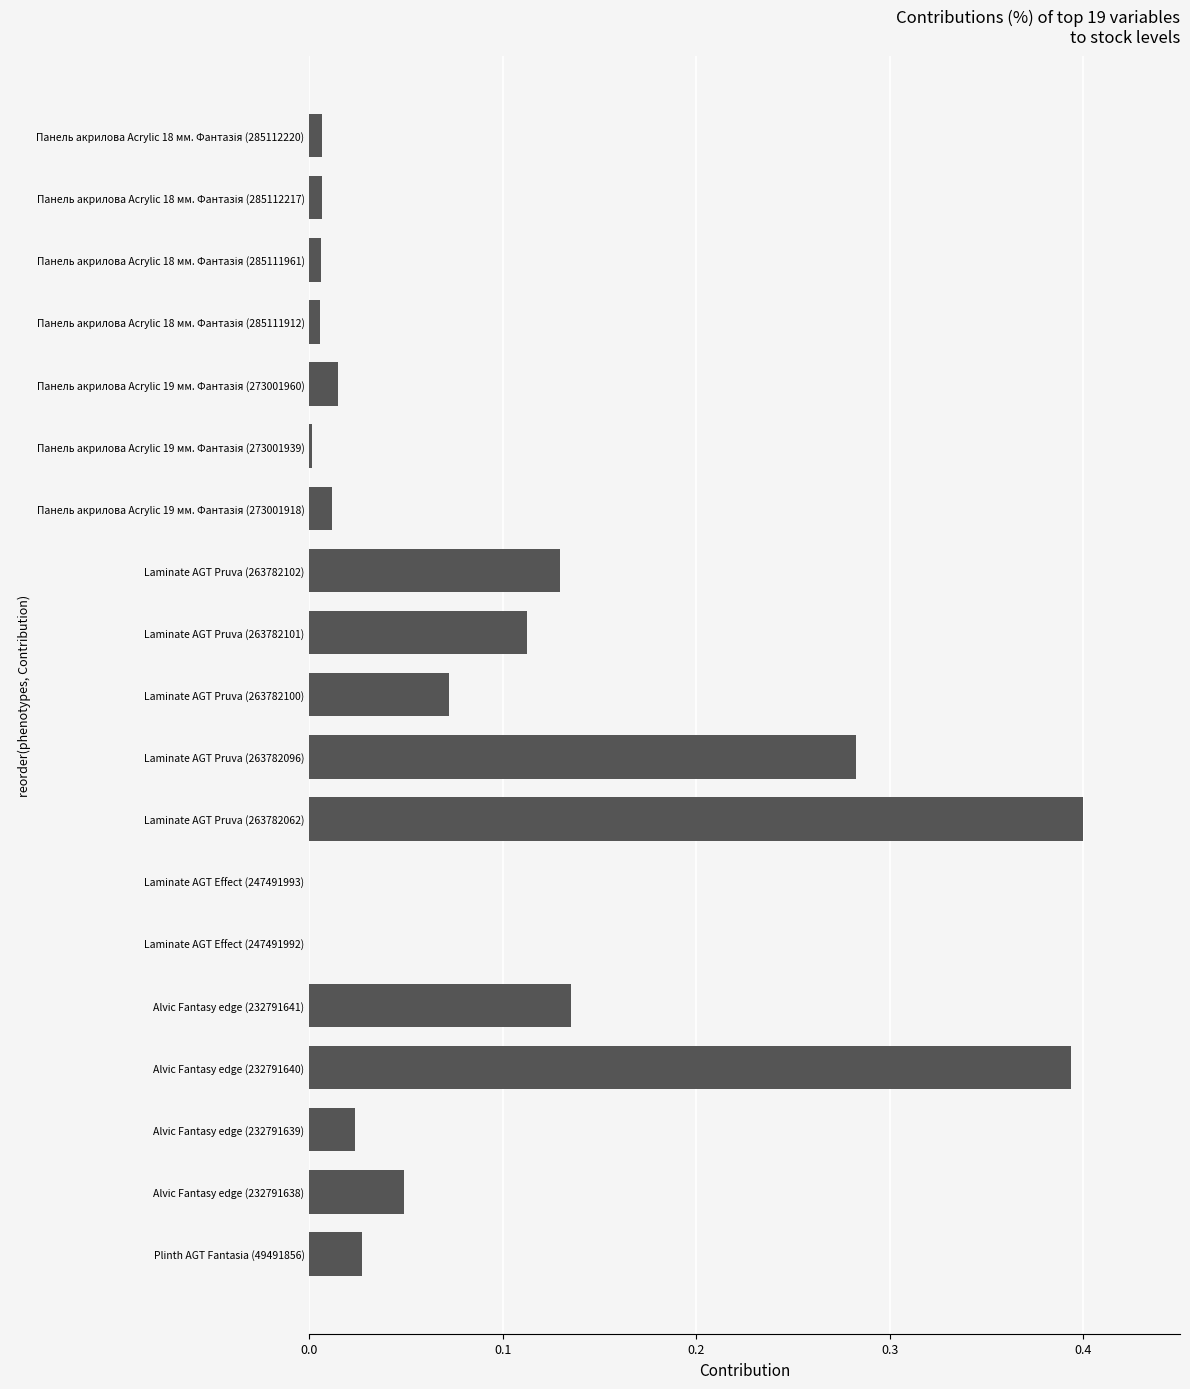

Is it true that the value at Plinth AGT Fantasia (49491856) is 0.0?

True